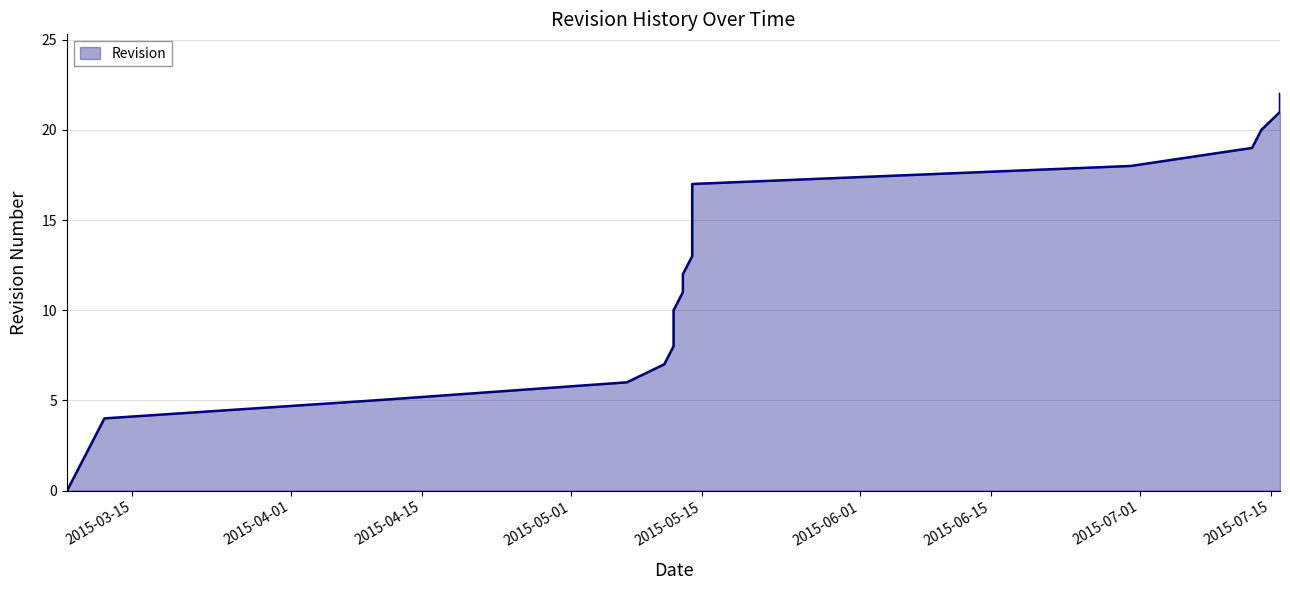

True or false: the data has more than 1 interior local peaks.

False